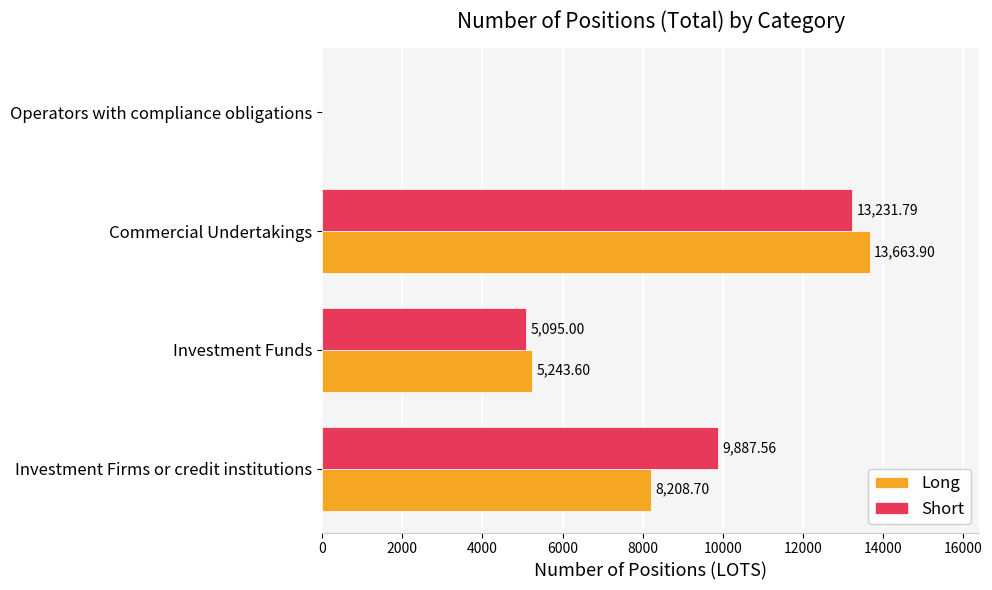

What is the sum of the Long values at Operators with compliance obligations and Commercial Undertakings?

13663.9